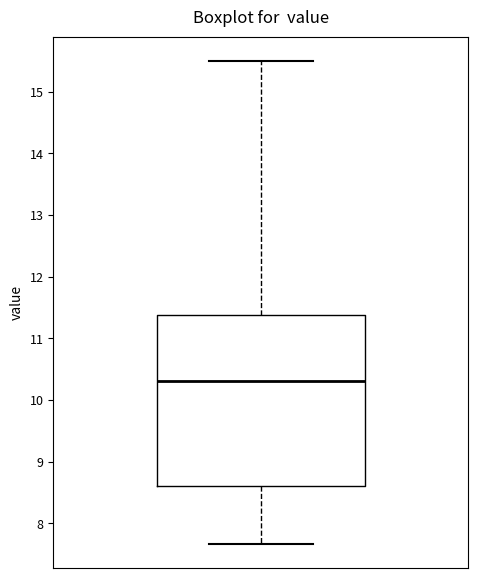

Where does the lower whisker of the box end on the y-axis? The values are not printed on the chart, so give them approximately, as read against the axis.

7.7